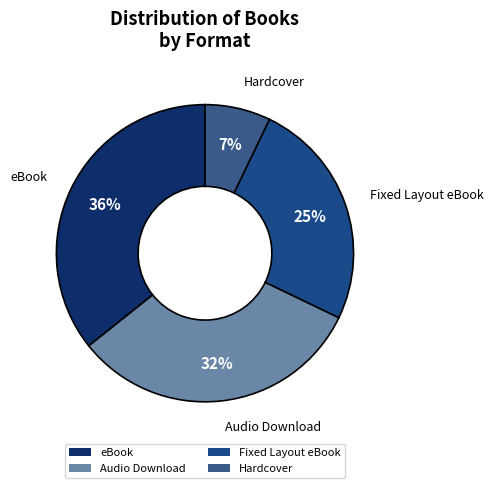

Approximately how many times larger is the value at Audio Download compared to Fixed Layout eBook?

1.3